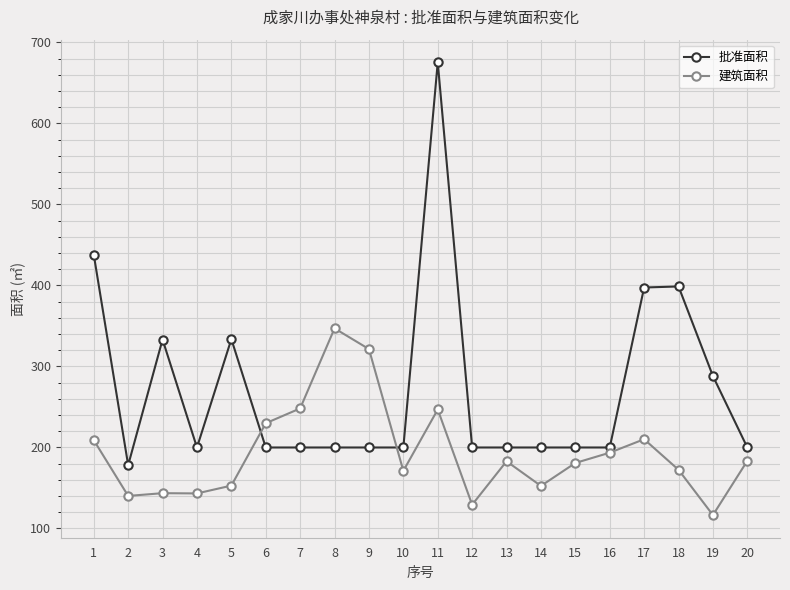

Does the chart have visible grid lines?

Yes